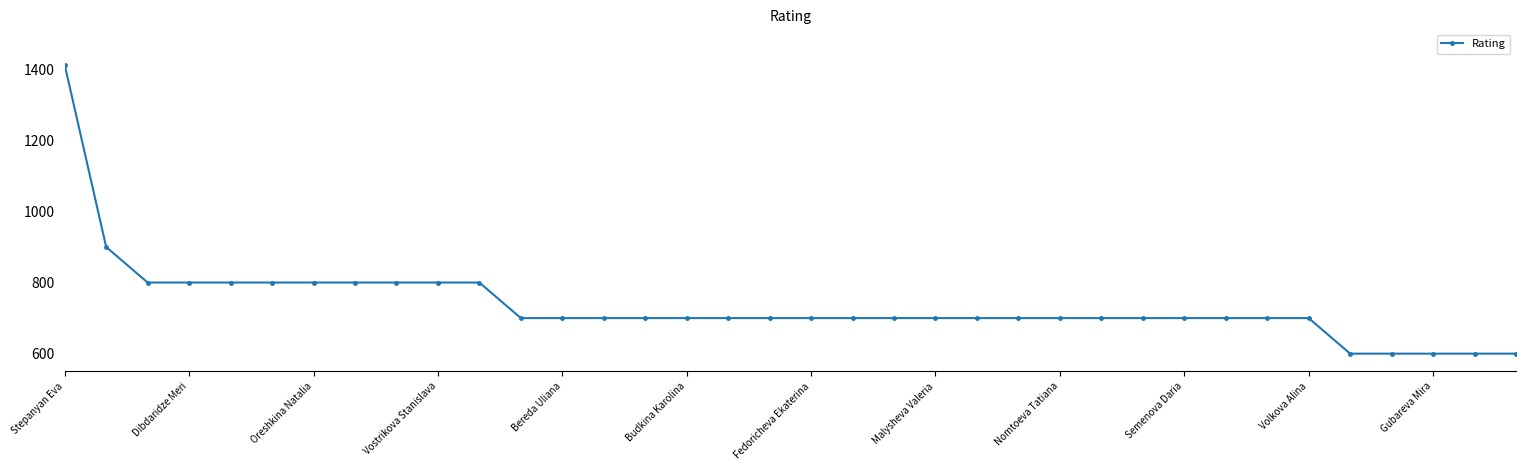

What is the average value?

736